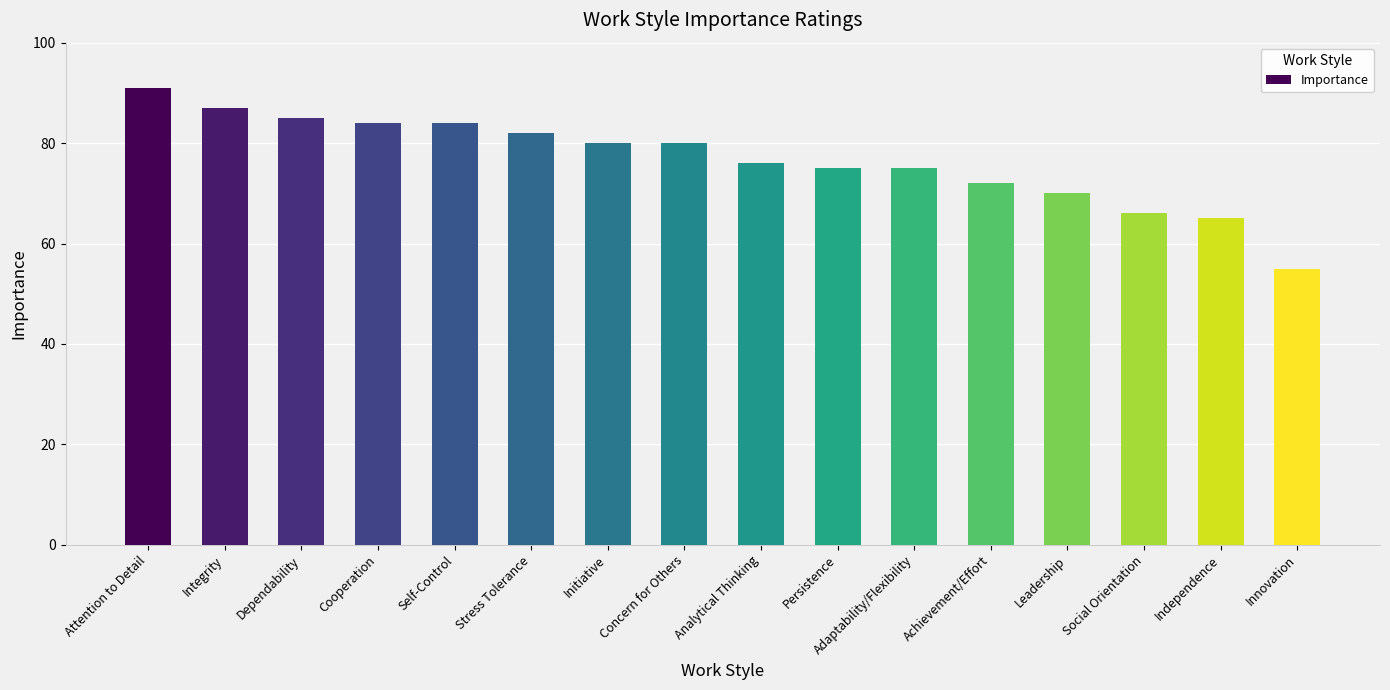

What is the minimum value shown in the chart?

55